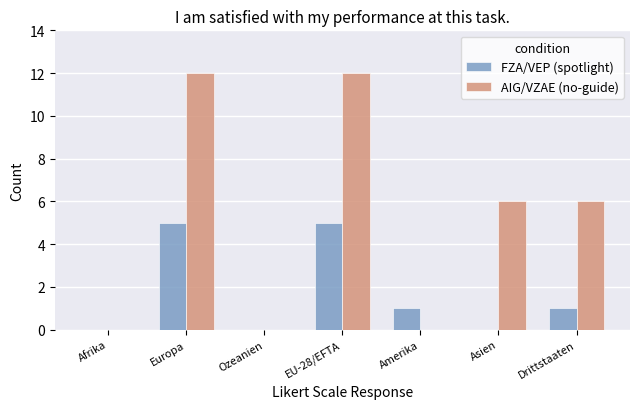

Reading right to left, list all the values displayed in this chart.

FZA/VEP (spotlight): 1	0	1	5	0	5	0
AIG/VZAE (no-guide): 6	6	0	12	0	12	0